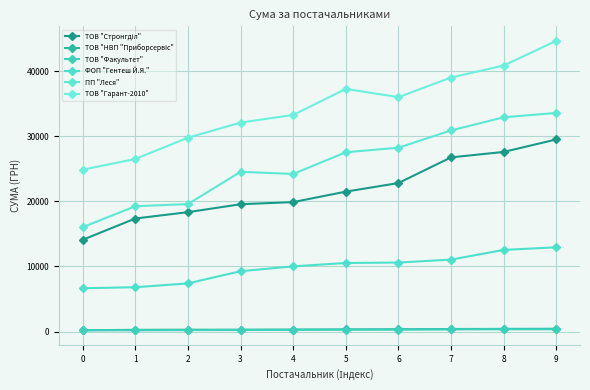

How many lines are shown in the chart?

6